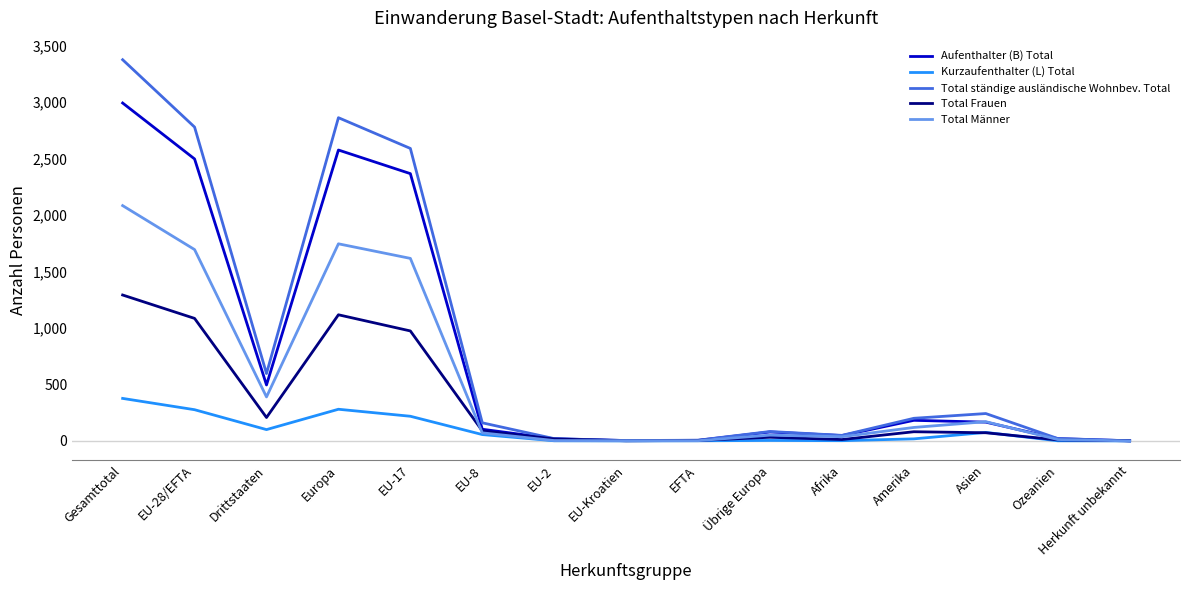

What is the highest value of the Aufenthalter (B) Total series?

2990